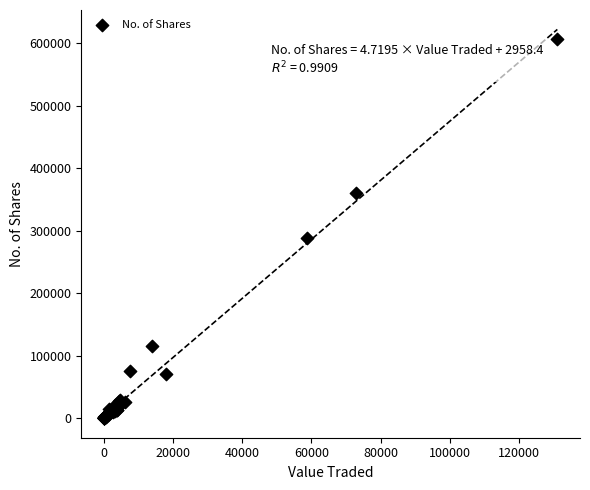

What Y value in the scatter plot is closest to 303279?

287514